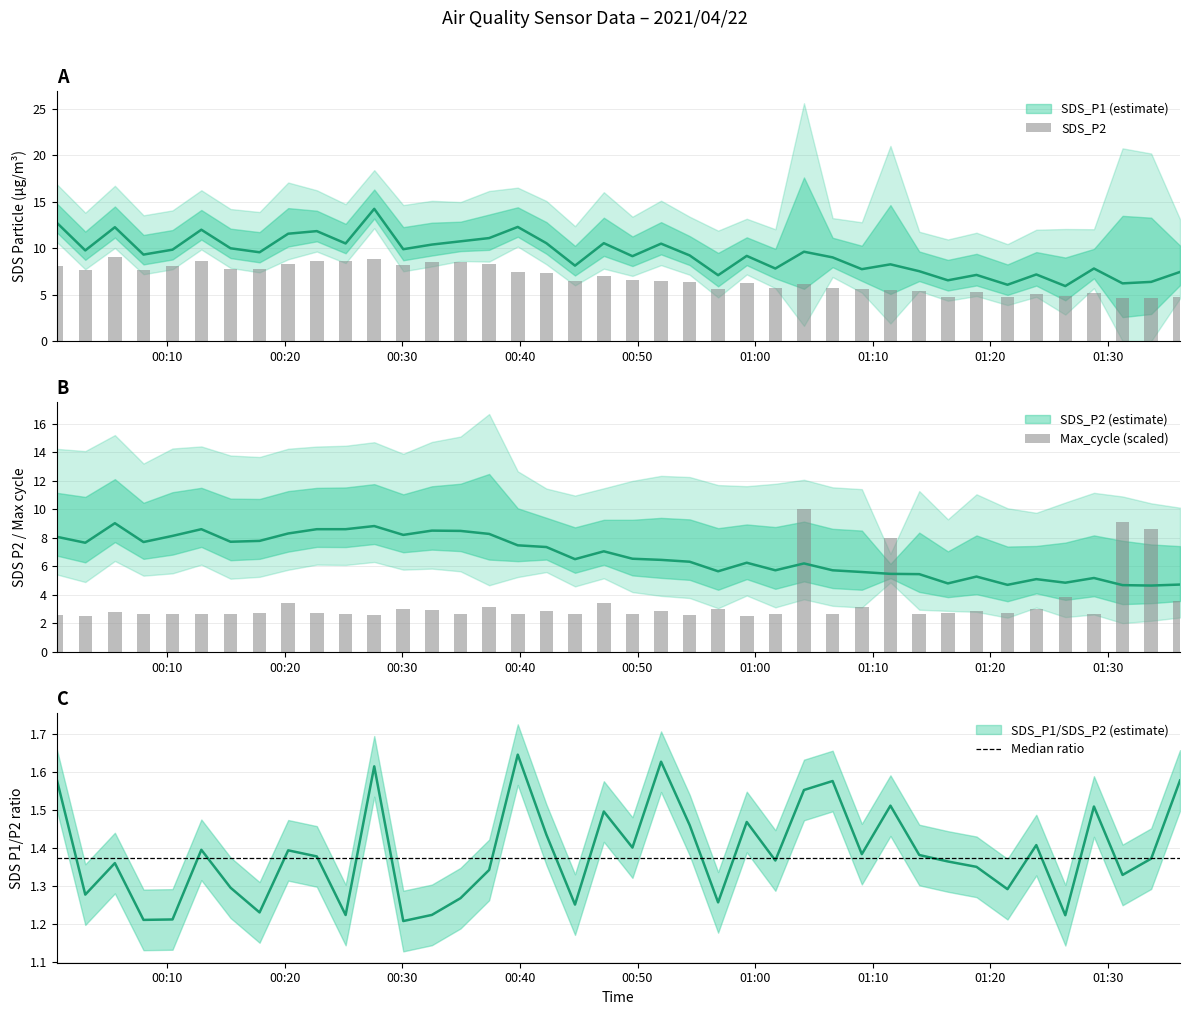

How many categories are shown in the chart?

40